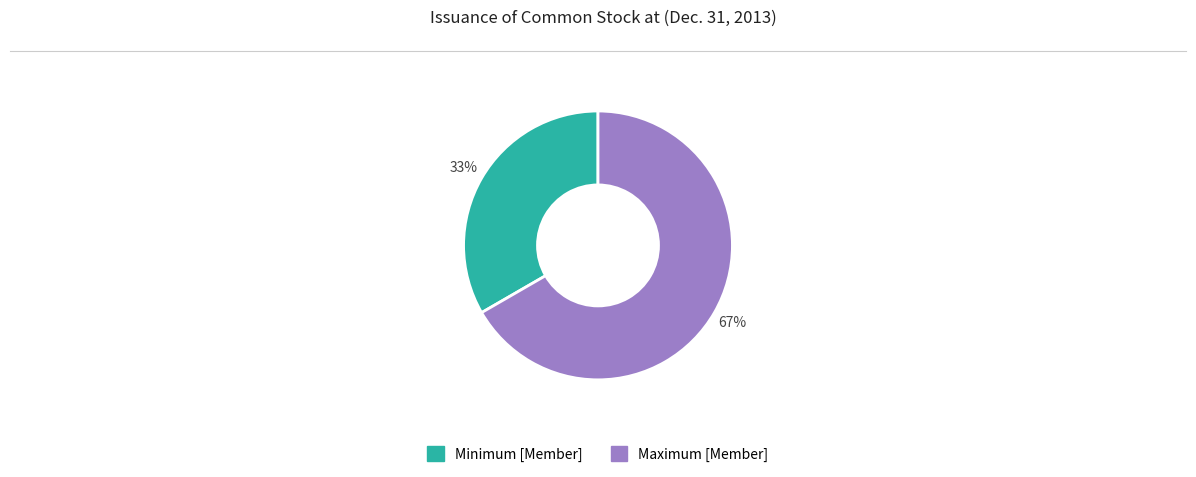

Which category has the smallest portion of the pie?

Minimum [Member]